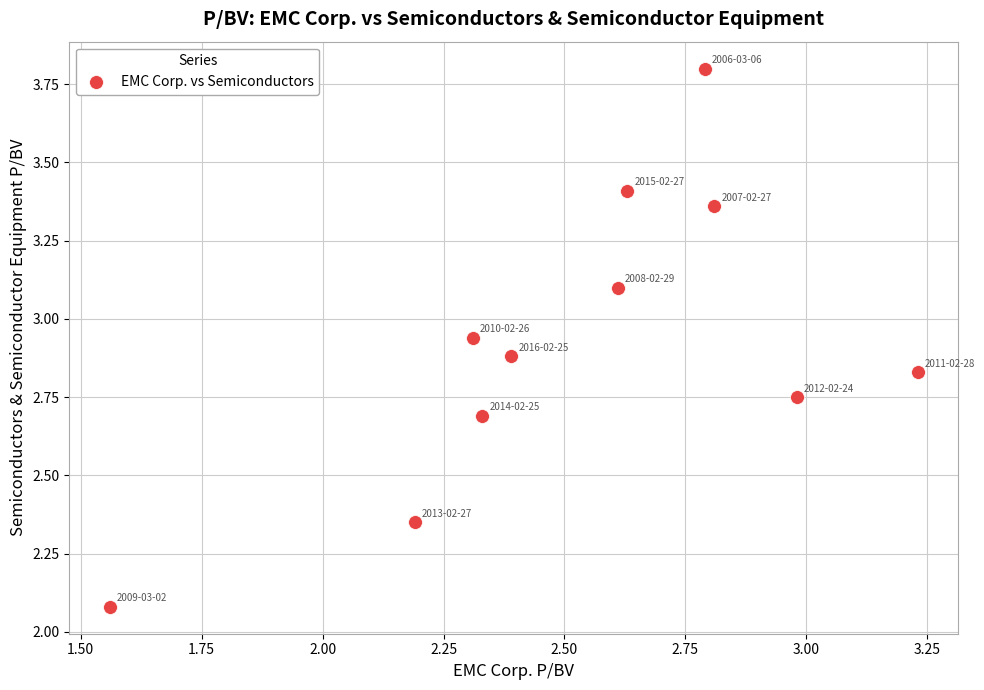

What is the average X value?

2.5